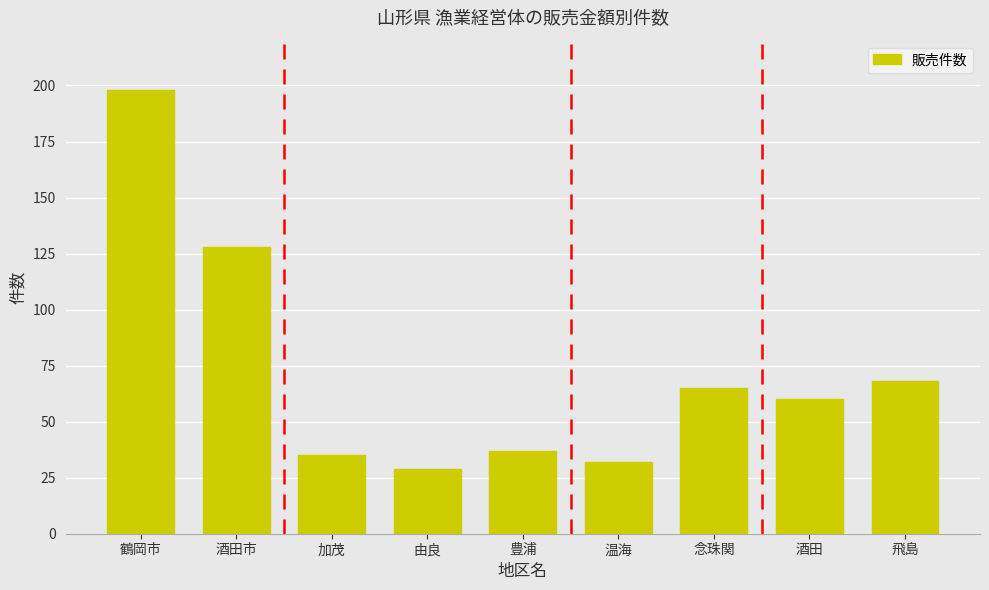

Is it true that the value at 鶴岡市 is 84?

False